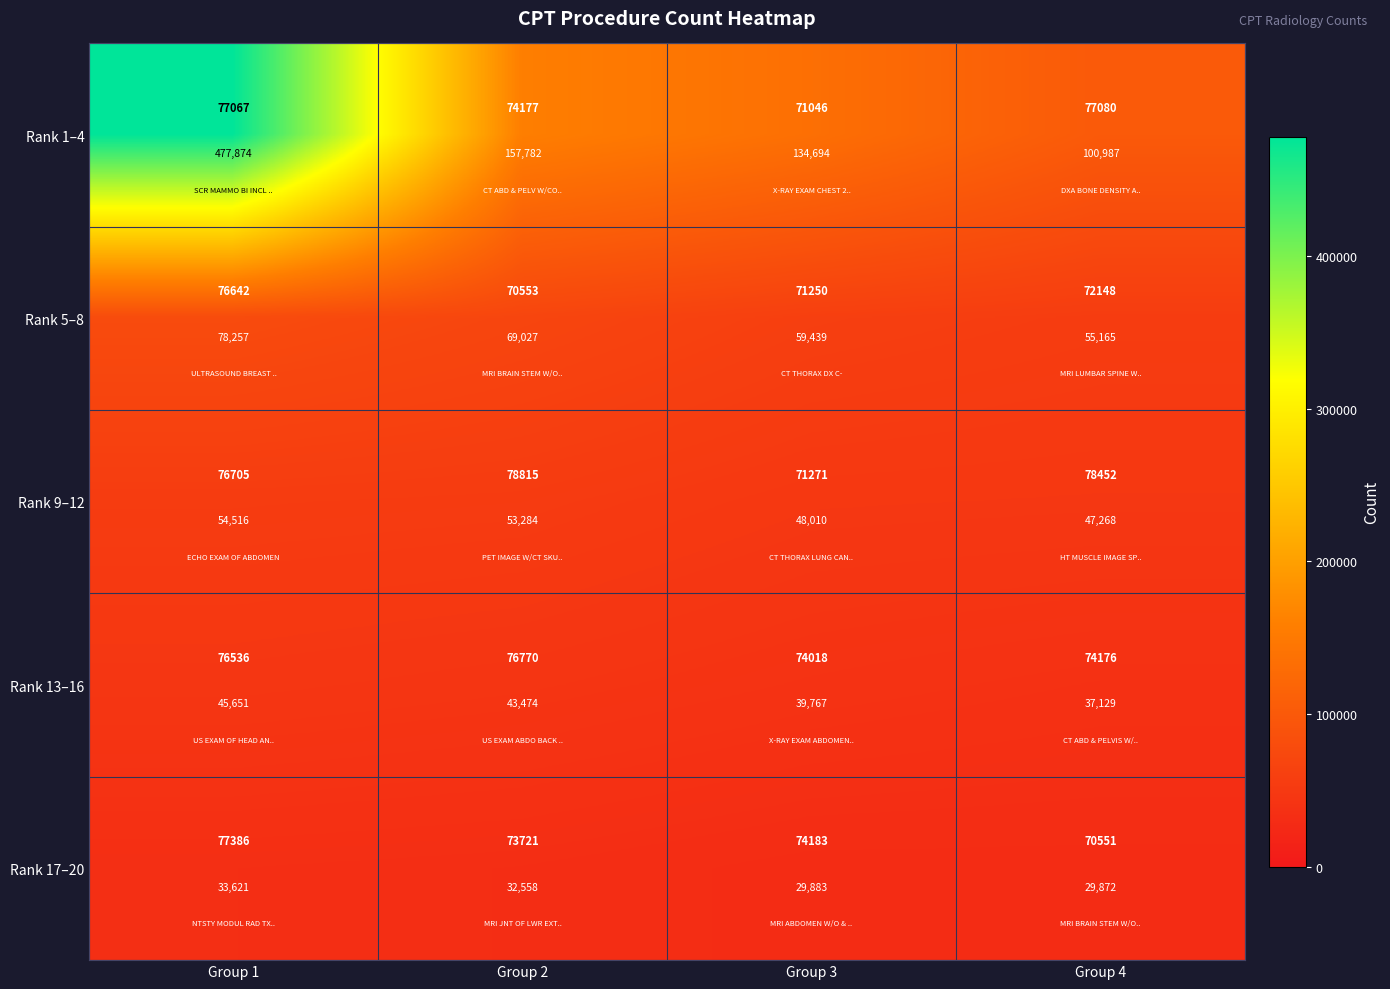

How many values in the Rank 13–16 series exceed 43474?

1